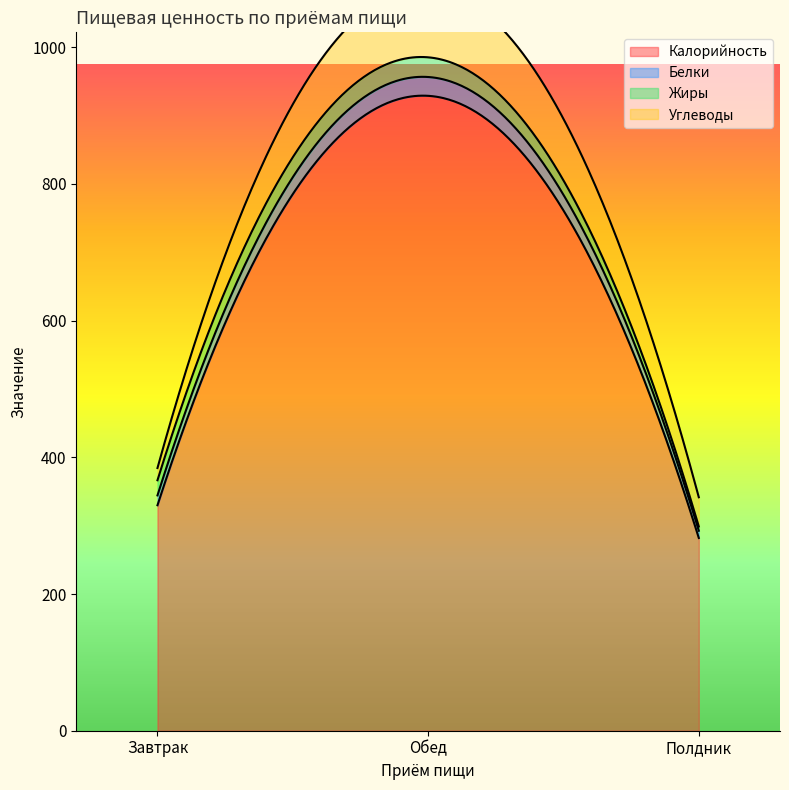

What is the average value of the Белки series?

17.5